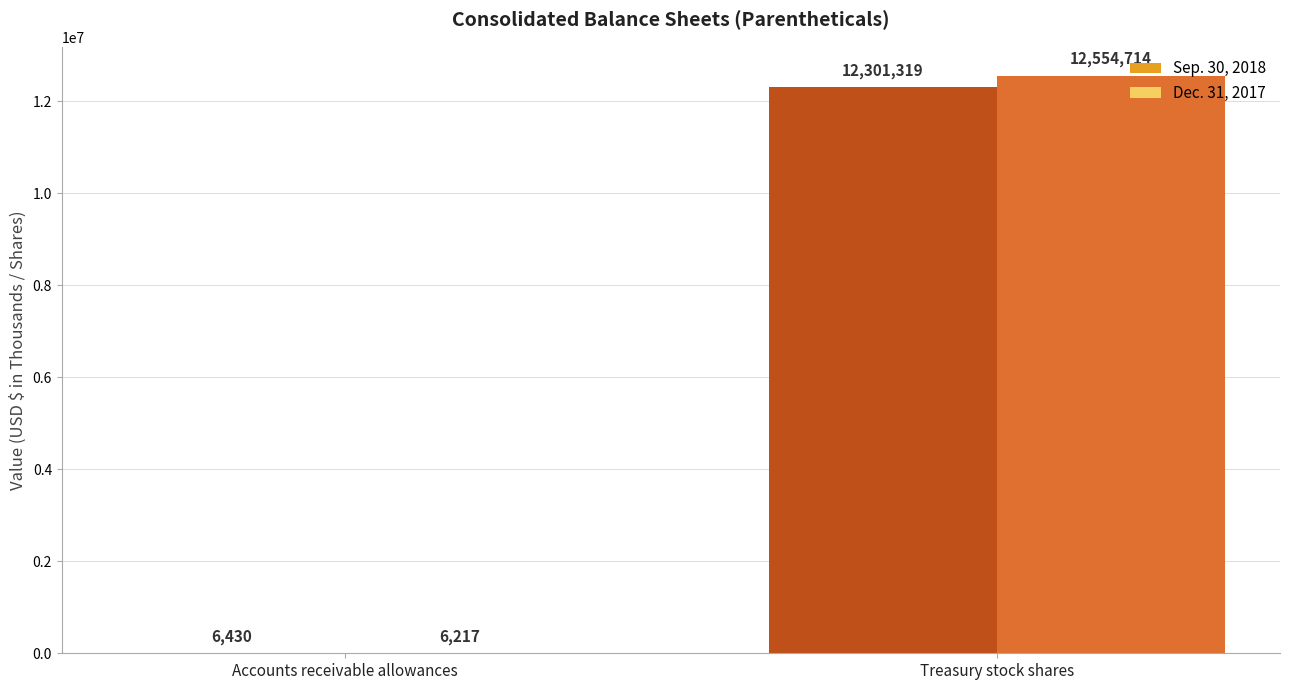

How many series are shown in this chart?

2